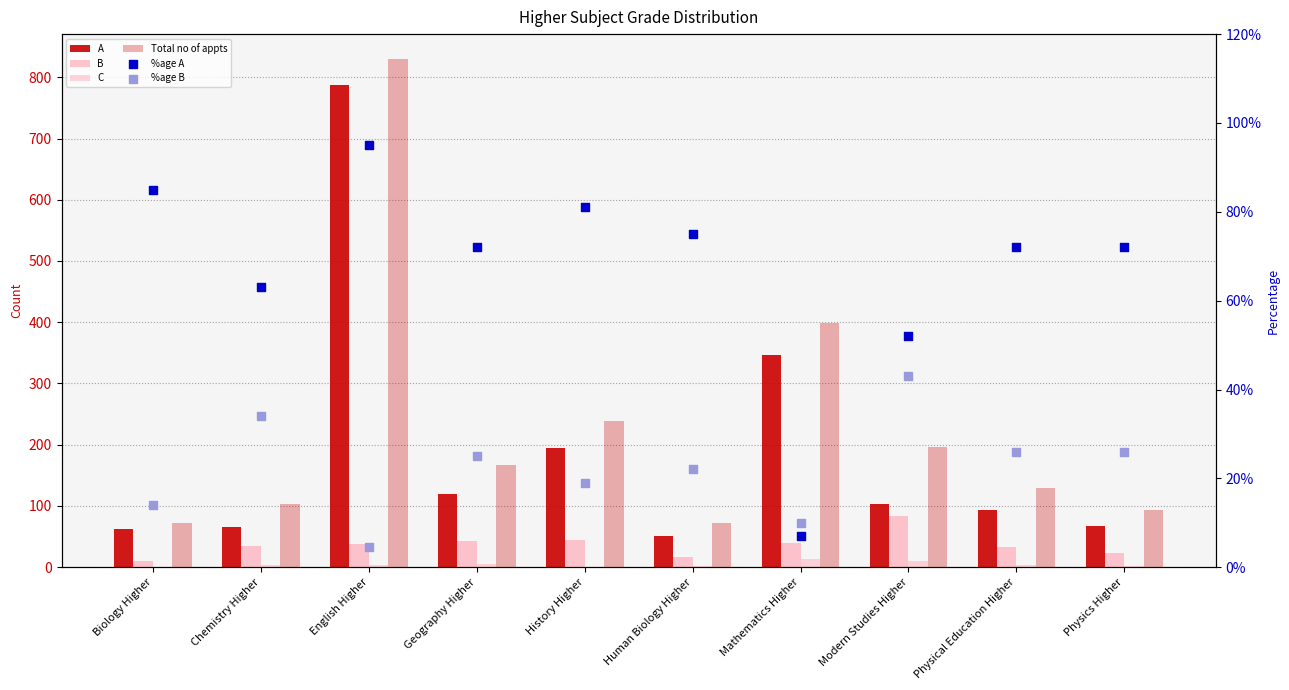

Which series contains the highest Y value?

Total no of appts